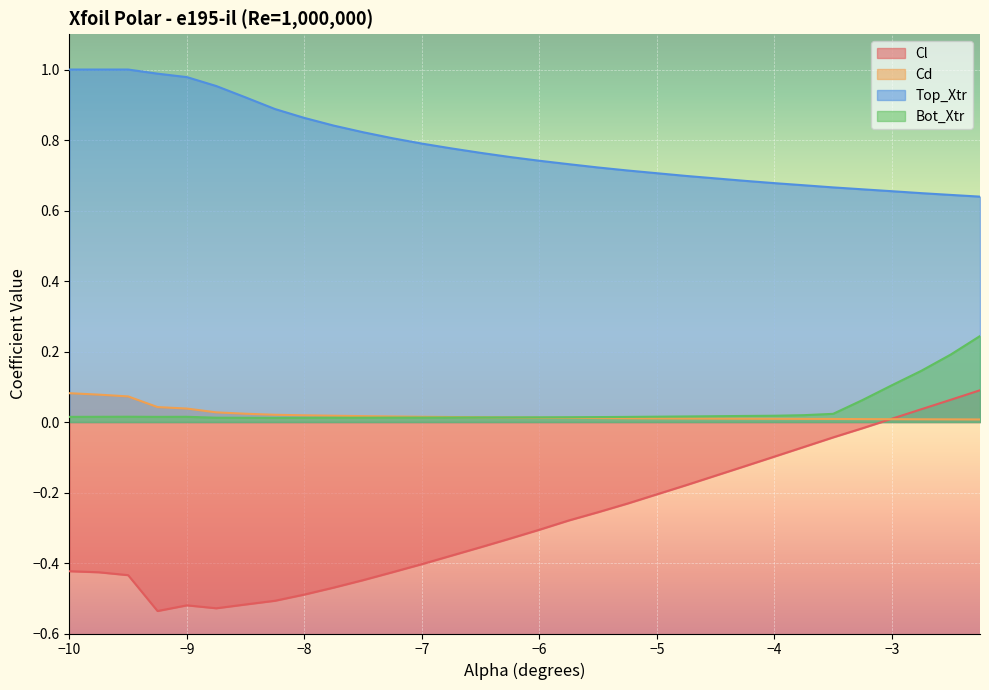

What is the difference between the maximum and minimum values in the Top_Xtr series?

0.4